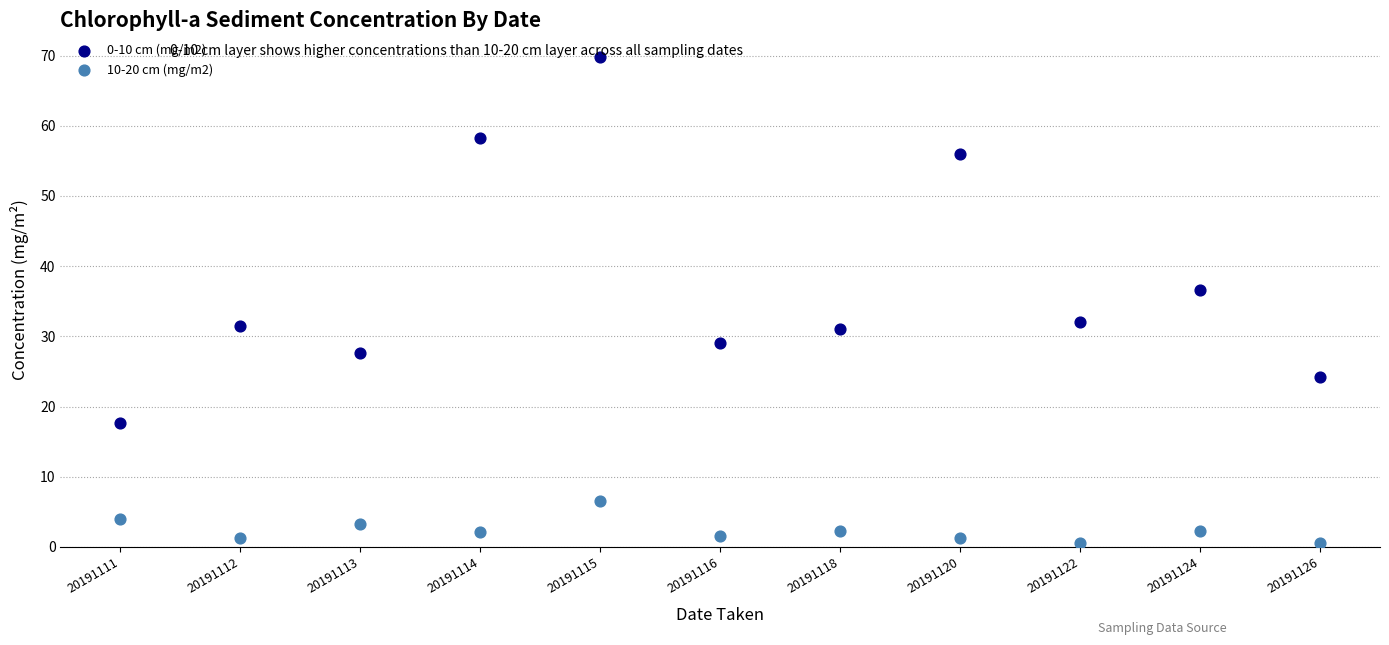

Across all series, what Y value is closest to 35?

36.6